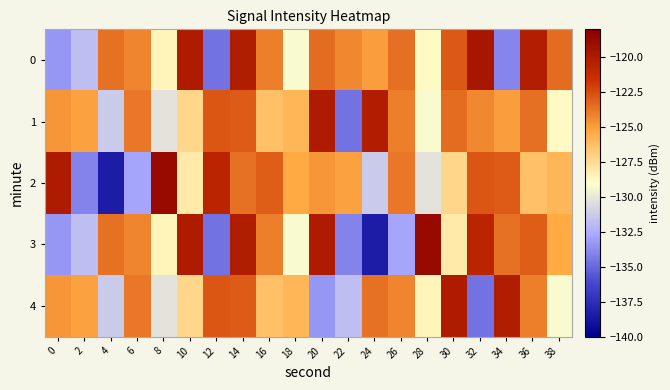

At which category is the sum across all series the highest?

14